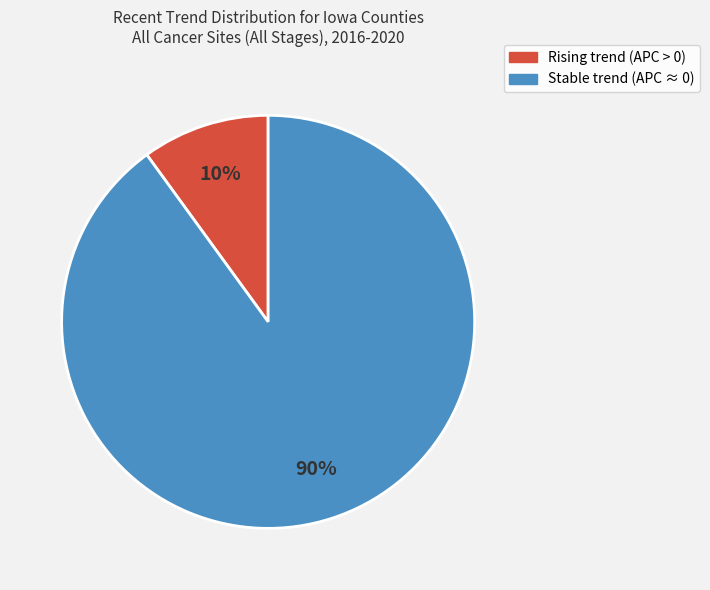

True or false: Rising accounts for 10% of the total.

True